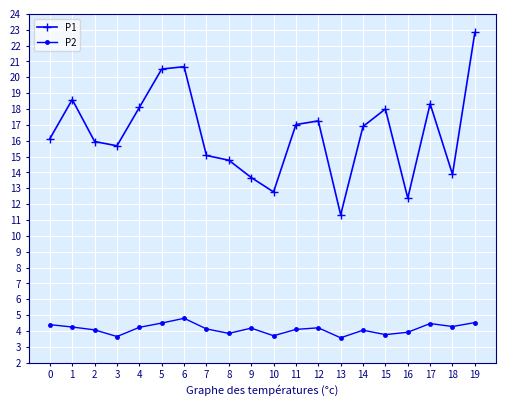

True or false: P2 has more than 2 interior local peaks.

True